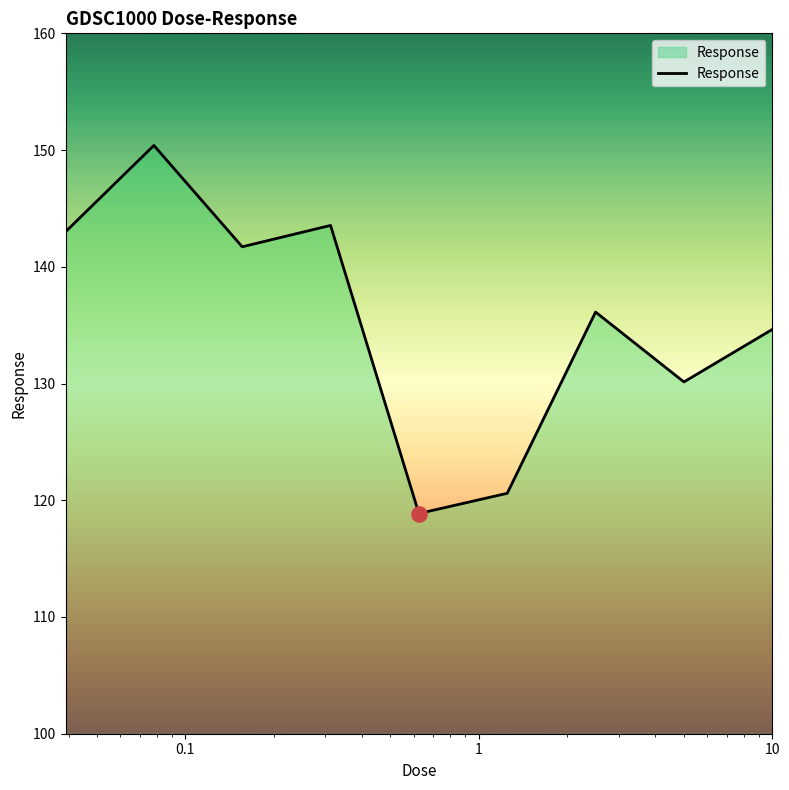

What is the smallest value displayed?

118.9